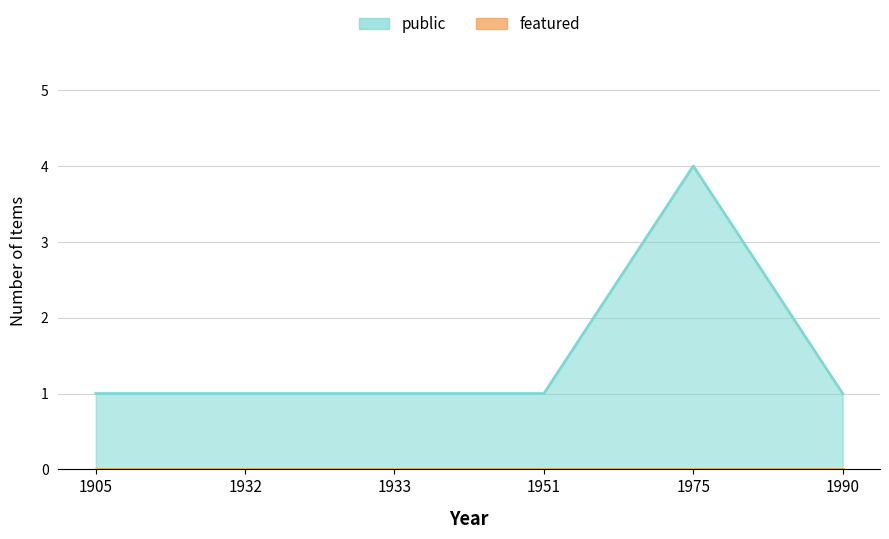

Reading right to left, extract all data points from this chart.

1990=1	1975=4	1951=1	1933=1	1932=1	1905=1